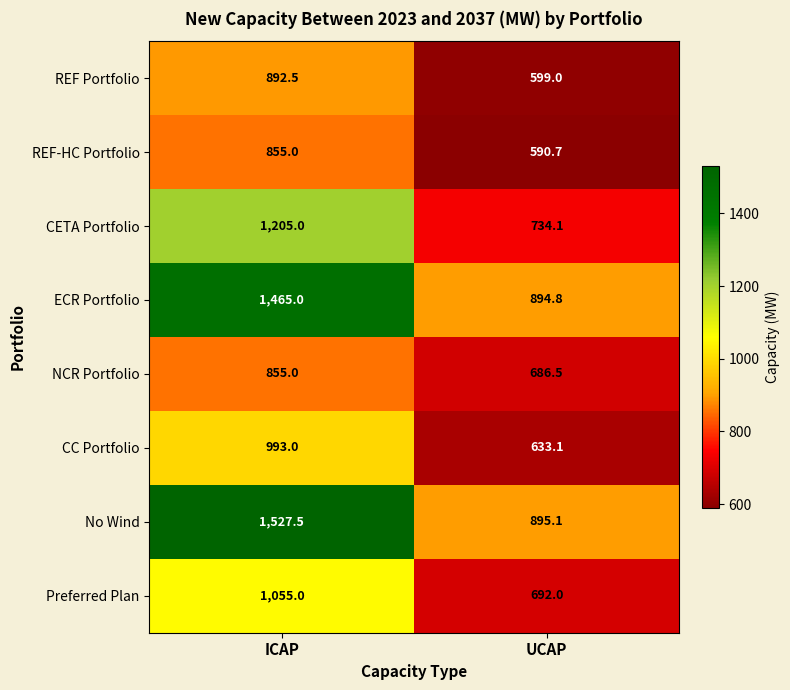

How many values in the CETA Portfolio series are below 1205?

1